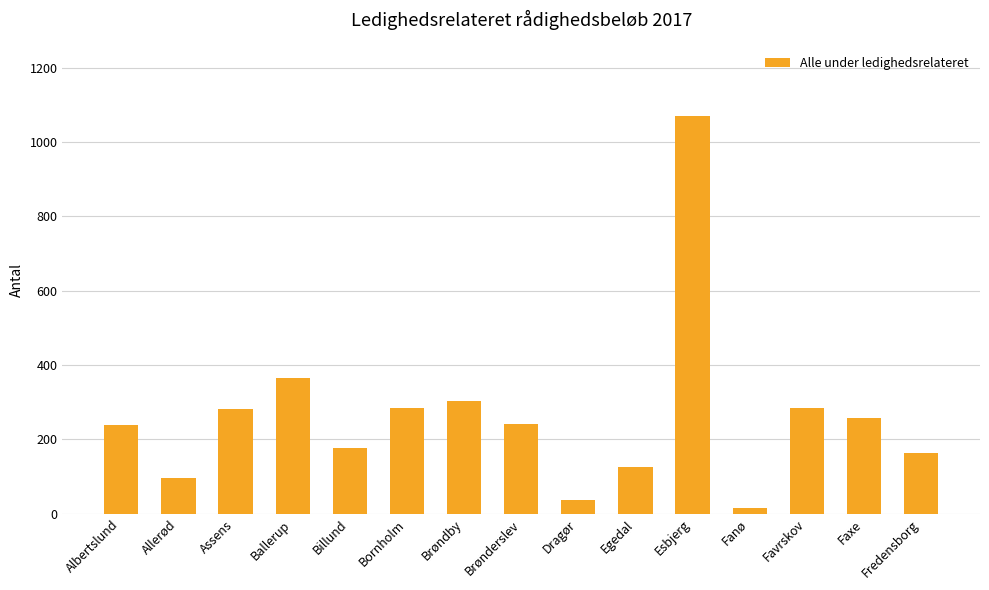

How many bars are there in total?

15